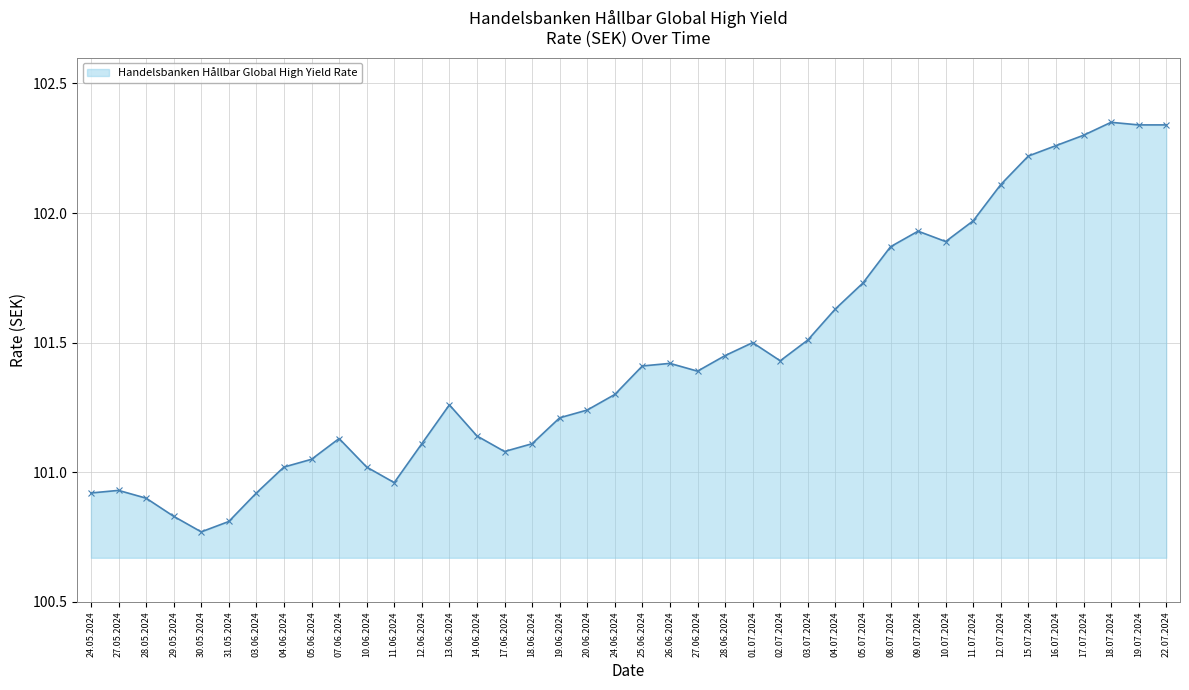

What is the label of the 6th point from the right?

15.07.2024